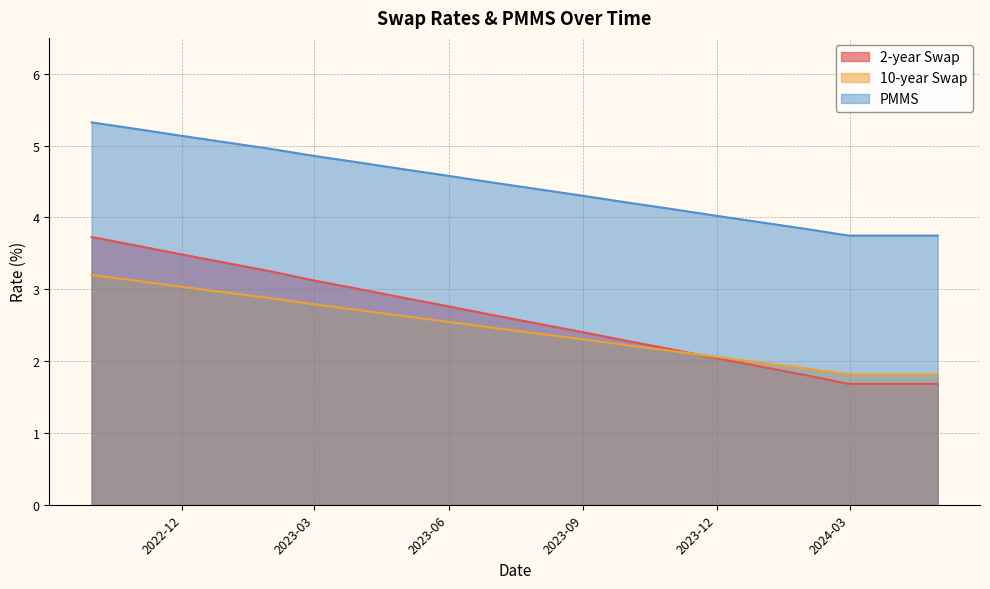

What is the highest value of the 2-year Swap series?

3.7